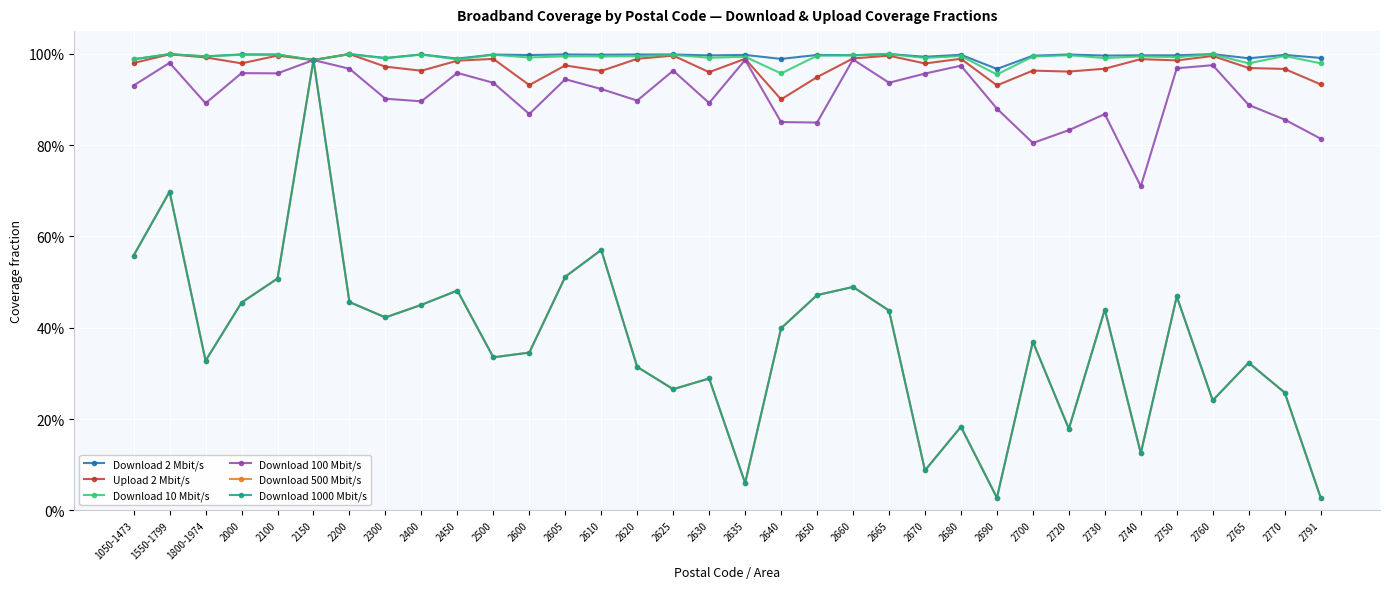

Reading right to left, list all the values displayed in this chart.

Download 2 Mbit/s: 2791=1.0	2770=1.0	2765=1.0	2760=1.0	2750=1.0	2740=1.0	2730=1.0	2720=1.0	2700=1.0	2690=1.0	2680=1.0	2670=1.0	2665=1.0	2660=1.0	2650=1.0	2640=1.0	2635=1.0	2630=1.0	2625=1.0	2620=1.0	2610=1.0	2605=1.0	2600=1.0	2500=1.0	2450=1.0	2400=1.0	2300=1.0	2200=1.0	2150=1.0	2100=1.0	2000=1.0	1800-1974=1.0	1550-1799=1.0	1050-1473=1.0
Upload 2 Mbit/s: 2791=0.9	2770=1.0	2765=1.0	2760=1.0	2750=1.0	2740=1.0	2730=1.0	2720=1.0	2700=1.0	2690=0.9	2680=1.0	2670=1.0	2665=1.0	2660=1.0	2650=0.9	2640=0.9	2635=1.0	2630=1.0	2625=1.0	2620=1.0	2610=1.0	2605=1.0	2600=0.9	2500=1.0	2450=1.0	2400=1.0	2300=1.0	2200=1.0	2150=1.0	2100=1.0	2000=1.0	1800-1974=1.0	1550-1799=1.0	1050-1473=1.0
Download 10 Mbit/s: 2791=1.0	2770=1.0	2765=1.0	2760=1.0	2750=1.0	2740=1.0	2730=1.0	2720=1.0	2700=1.0	2690=1.0	2680=1.0	2670=1.0	2665=1.0	2660=1.0	2650=1.0	2640=1.0	2635=1.0	2630=1.0	2625=1.0	2620=1.0	2610=1.0	2605=1.0	2600=1.0	2500=1.0	2450=1.0	2400=1.0	2300=1.0	2200=1.0	2150=1.0	2100=1.0	2000=1.0	1800-1974=1.0	1550-1799=1.0	1050-1473=1.0
Download 100 Mbit/s: 2791=0.8	2770=0.9	2765=0.9	2760=1.0	2750=1.0	2740=0.7	2730=0.9	2720=0.8	2700=0.8	2690=0.9	2680=1.0	2670=1.0	2665=0.9	2660=1.0	2650=0.8	2640=0.9	2635=1.0	2630=0.9	2625=1.0	2620=0.9	2610=0.9	2605=0.9	2600=0.9	2500=0.9	2450=1.0	2400=0.9	2300=0.9	2200=1.0	2150=1.0	2100=1.0	2000=1.0	1800-1974=0.9	1550-1799=1.0	1050-1473=0.9
Download 500 Mbit/s: 2791=0.0	2770=0.3	2765=0.3	2760=0.2	2750=0.5	2740=0.1	2730=0.4	2720=0.2	2700=0.4	2690=0.0	2680=0.2	2670=0.1	2665=0.4	2660=0.5	2650=0.5	2640=0.4	2635=0.1	2630=0.3	2625=0.3	2620=0.3	2610=0.6	2605=0.5	2600=0.3	2500=0.3	2450=0.5	2400=0.5	2300=0.4	2200=0.5	2150=1.0	2100=0.5	2000=0.5	1800-1974=0.3	1550-1799=0.7	1050-1473=0.6
Download 1000 Mbit/s: 2791=0.0	2770=0.3	2765=0.3	2760=0.2	2750=0.5	2740=0.1	2730=0.4	2720=0.2	2700=0.4	2690=0.0	2680=0.2	2670=0.1	2665=0.4	2660=0.5	2650=0.5	2640=0.4	2635=0.1	2630=0.3	2625=0.3	2620=0.3	2610=0.6	2605=0.5	2600=0.3	2500=0.3	2450=0.5	2400=0.5	2300=0.4	2200=0.5	2150=1.0	2100=0.5	2000=0.5	1800-1974=0.3	1550-1799=0.7	1050-1473=0.6